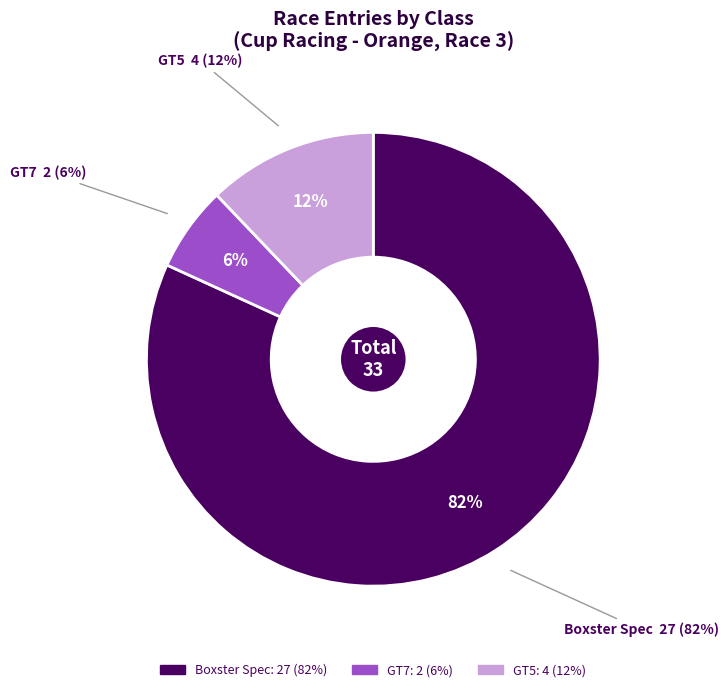

What is the majority slice?

Boxster Spec